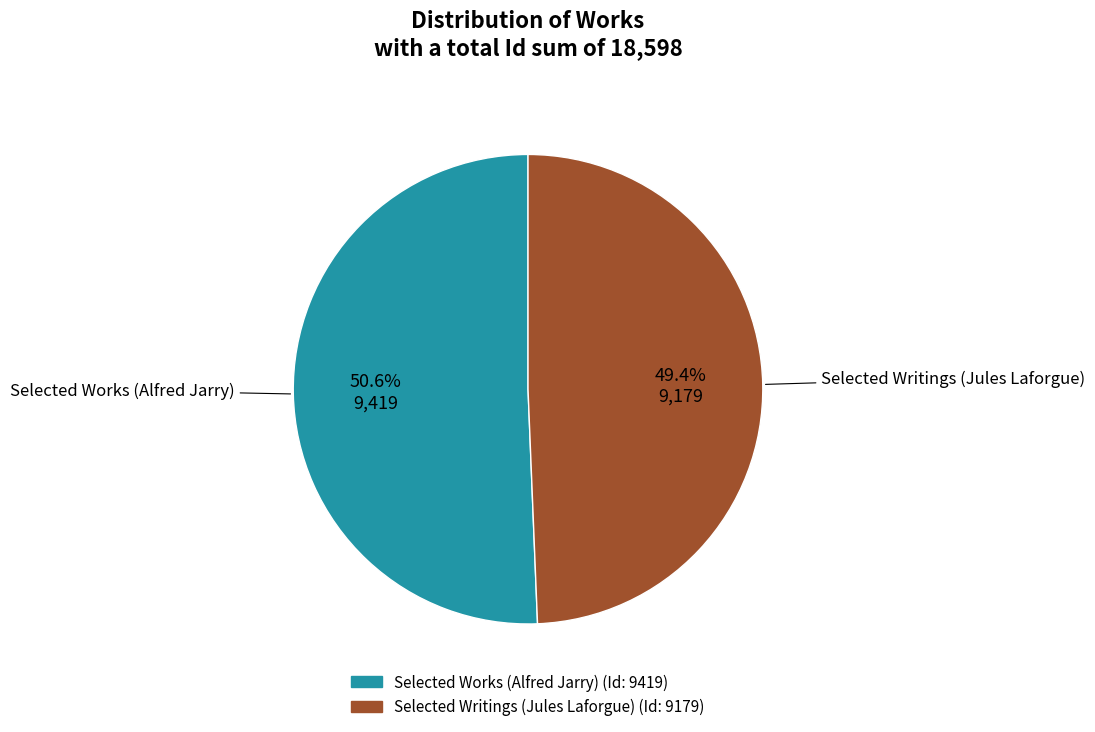

Rank the categories by value from highest to lowest.

Selected Works (Alfred Jarry), Selected Writings (Jules Laforgue)